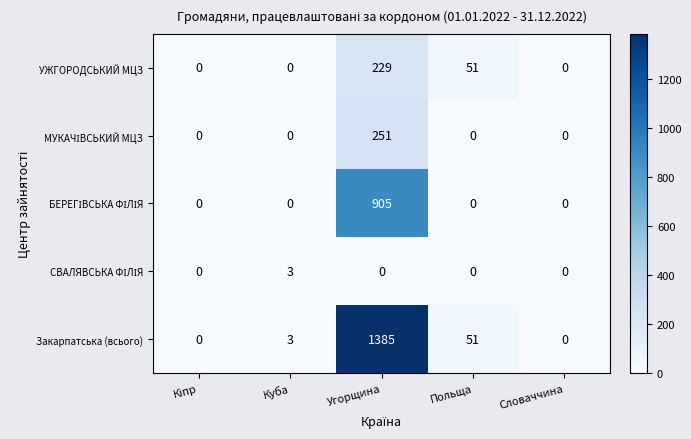

What is the sum of the Закарпатська (всього) values at Словаччина and Угорщина?

1385